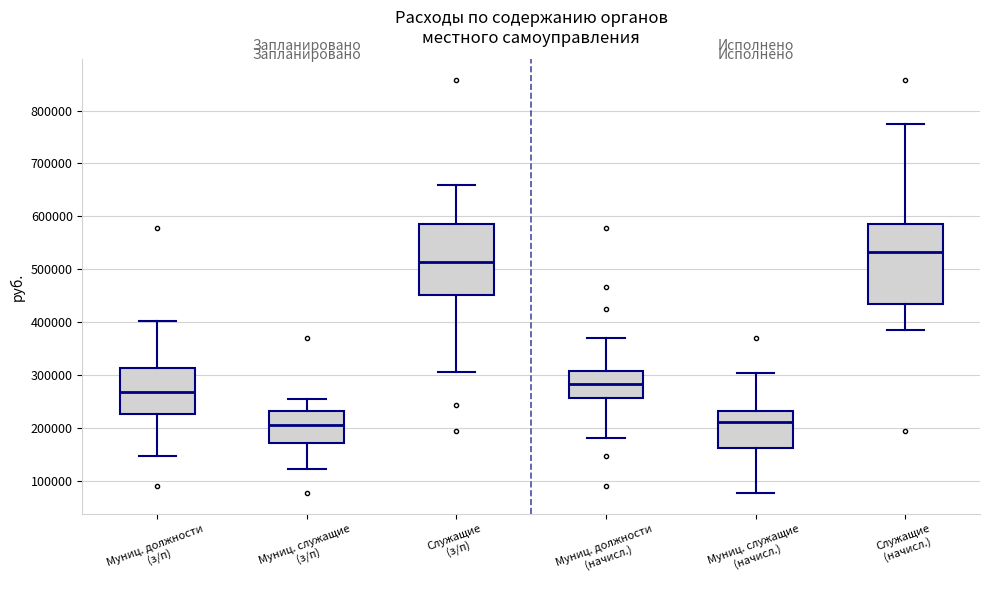

Which box is the tallest, from its lower edge to its upper edge?

Служащие (начисл.)